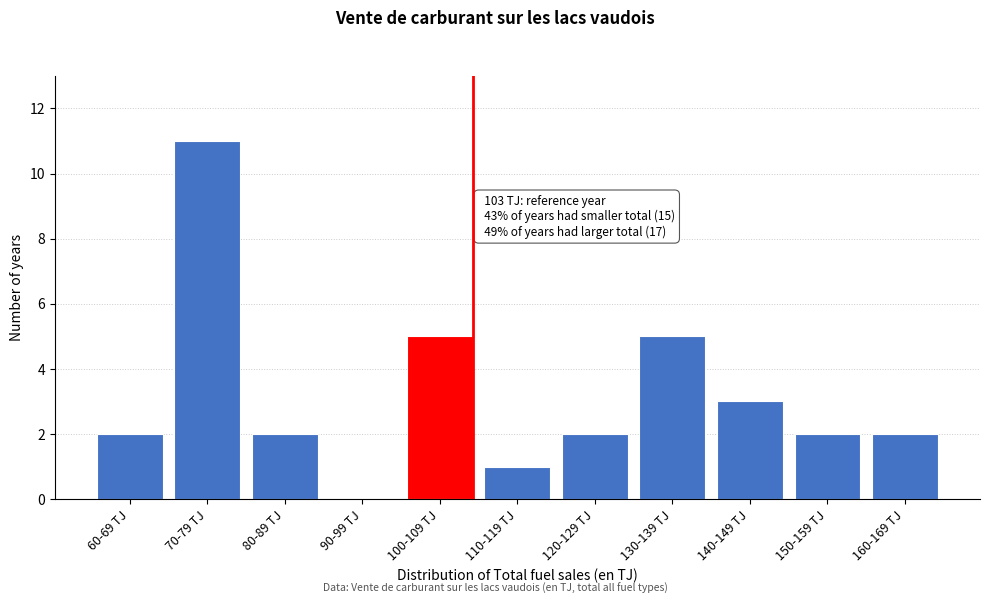

Reading left to right, transcribe all the data shown in this chart.

60-69 TJ=2	70-79 TJ=11	80-89 TJ=2	90-99 TJ=0	100-109 TJ=5	110-119 TJ=1	120-129 TJ=2	130-139 TJ=5	140-149 TJ=3	150-159 TJ=2	160-169 TJ=2